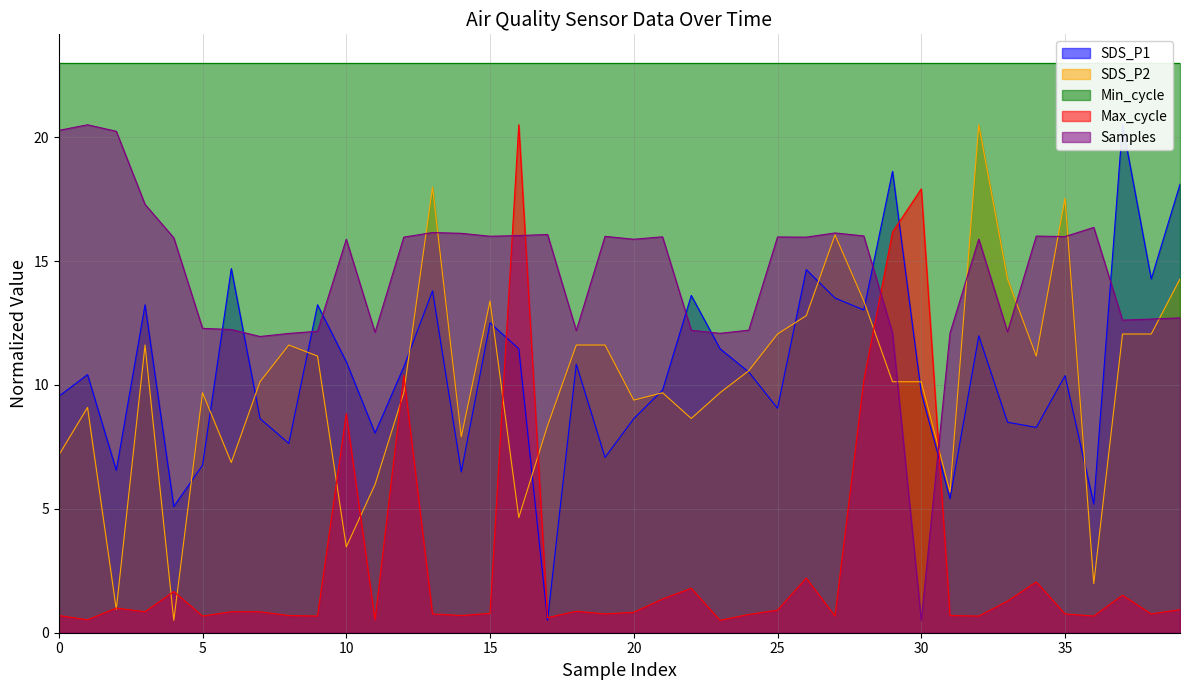

After their last crossing, which series has the higher values: Max_cycle or SDS_P1?

SDS_P1